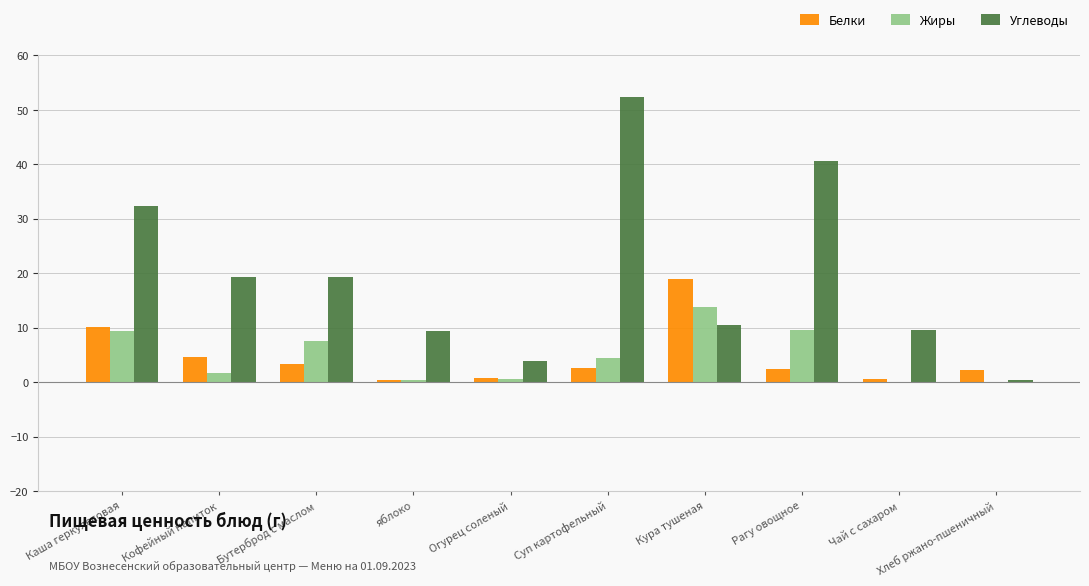

Is the value of Углеводы at Суп картофельный greater than the value of Белки at Рагу овощное?

Yes